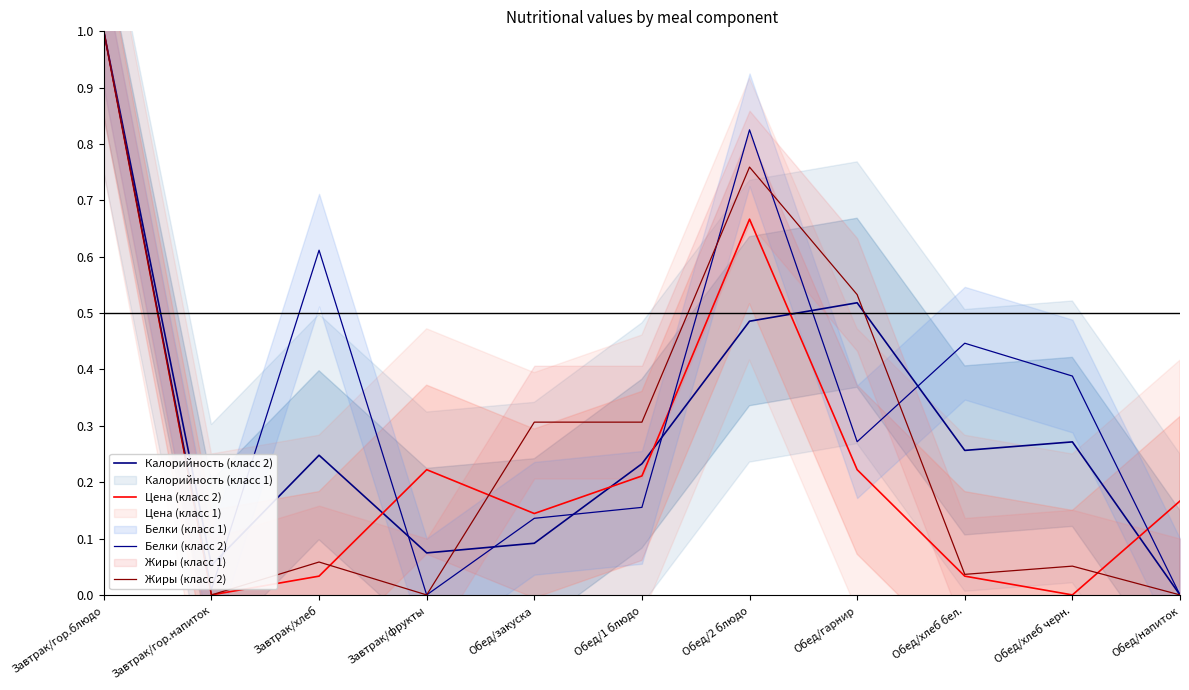

Where is the first local minimum for Калорийность (класс 2)?

Завтрак/гор.напиток